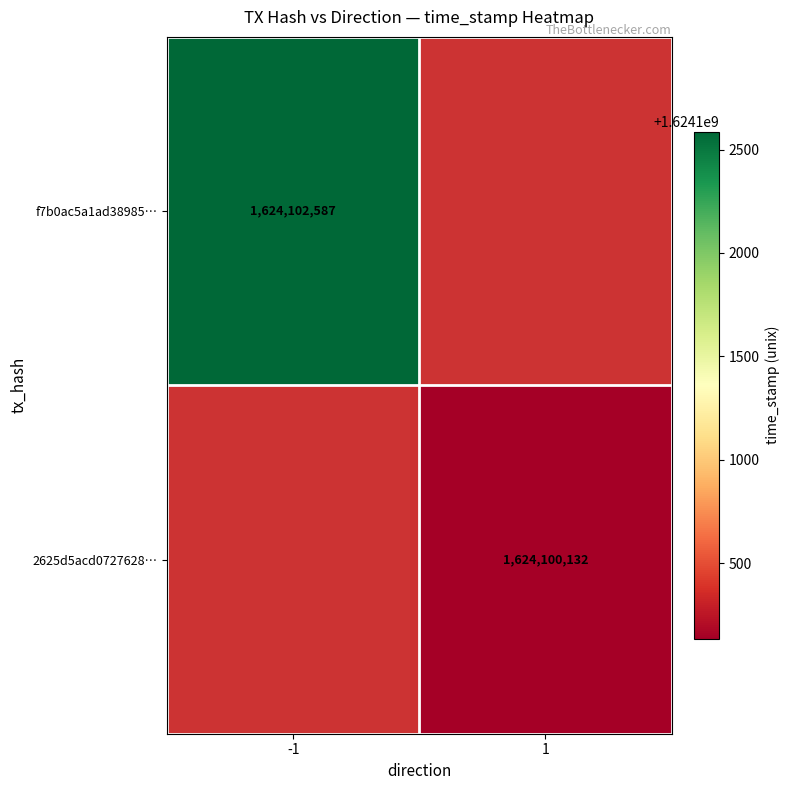

True or false: f7b0ac5a1ad38985… has a value of 1624102587 at -1.

True